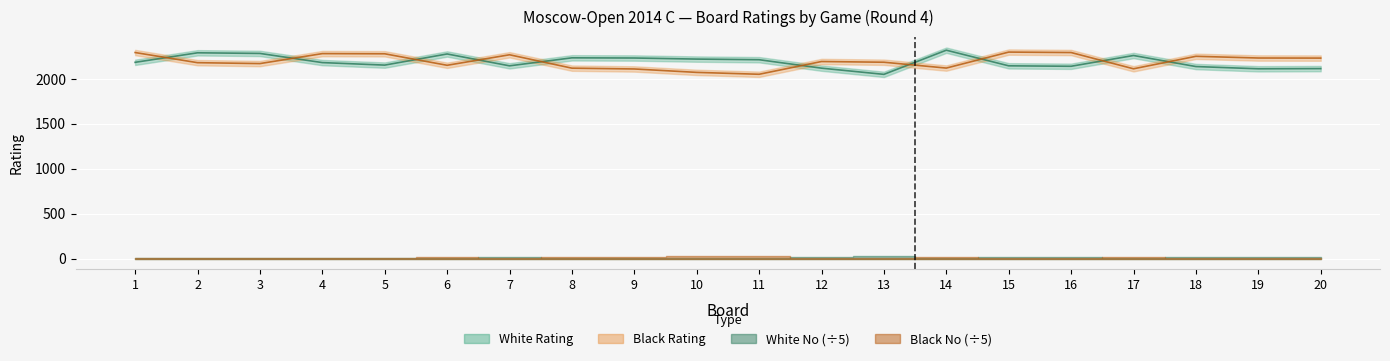

What is the total value across all series at 18?

4388